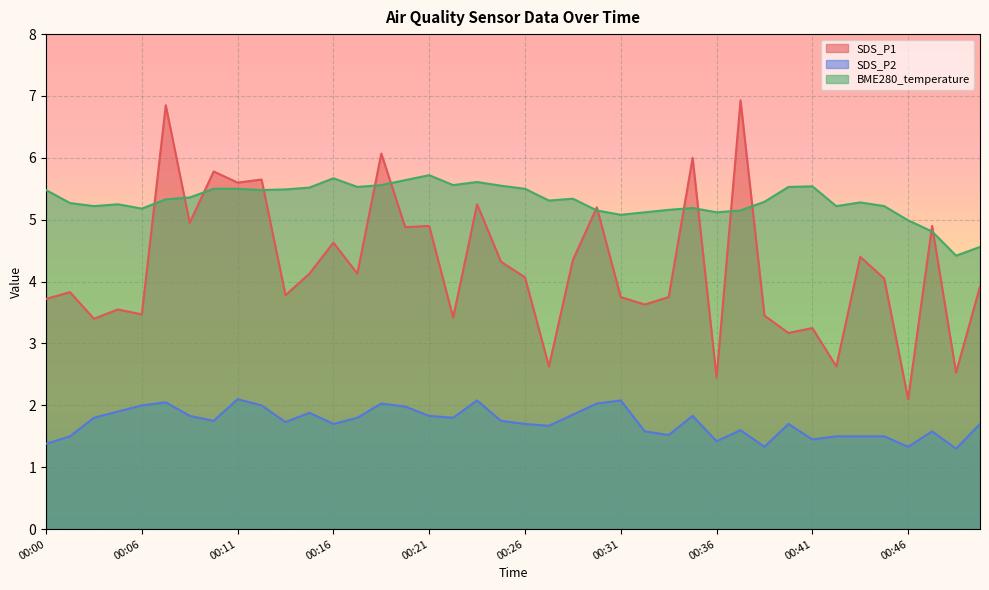

Rank the series by their average value, from highest to lowest.

BME280_temperature, SDS_P1, SDS_P2